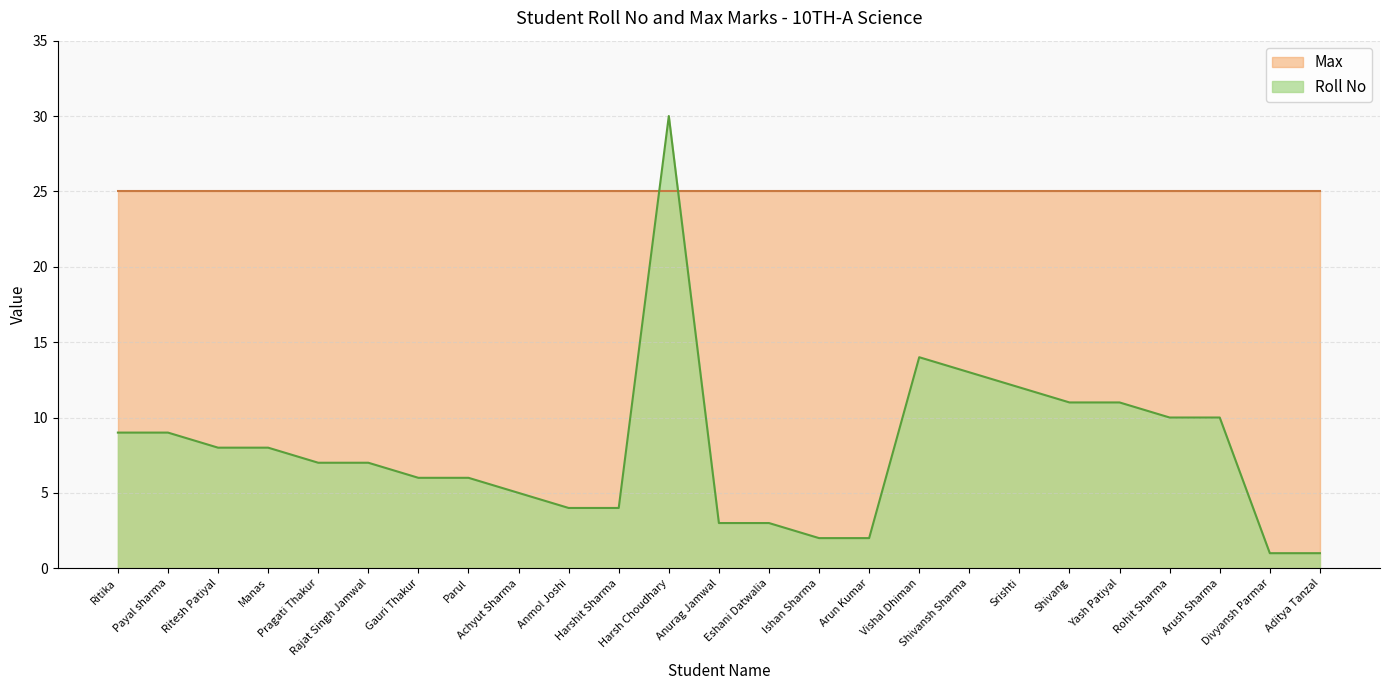

What is the sum of the values at Srishti and Divyansh Parmar?

13